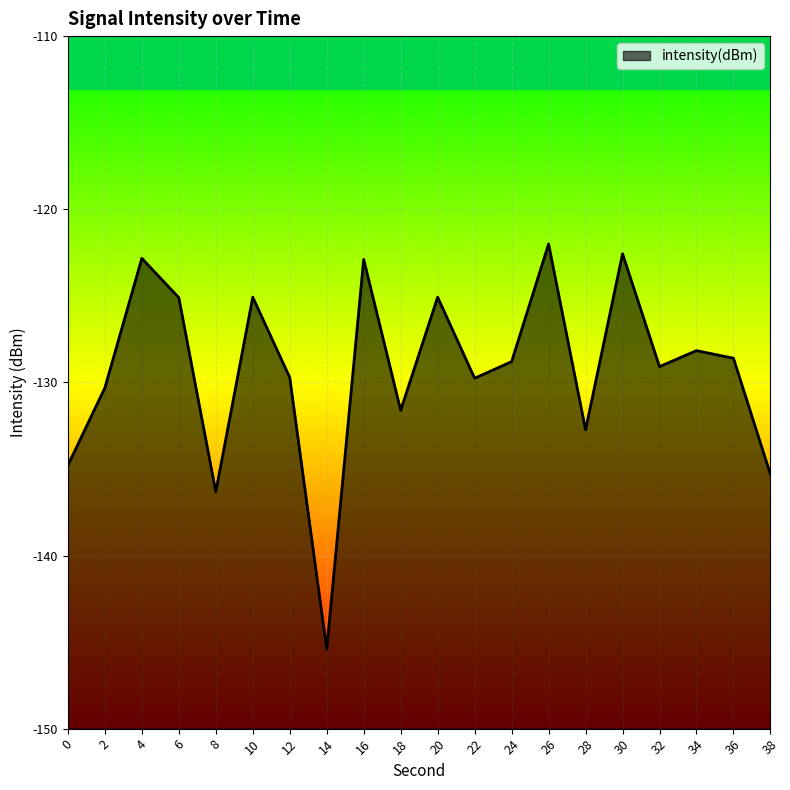

What is the greatest value displayed?

-122.0